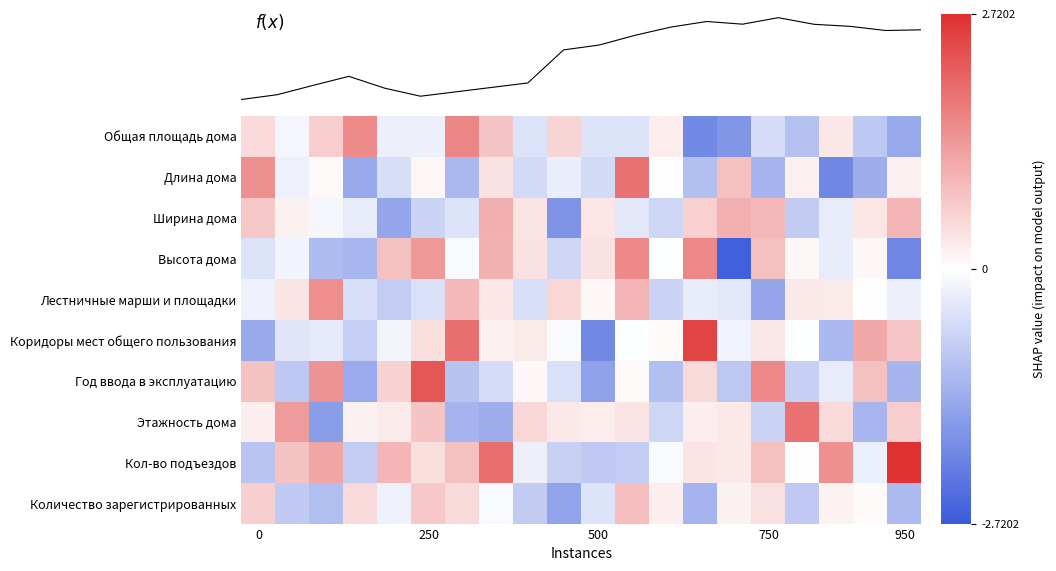

How many values in Ширина дома are below zero?

10